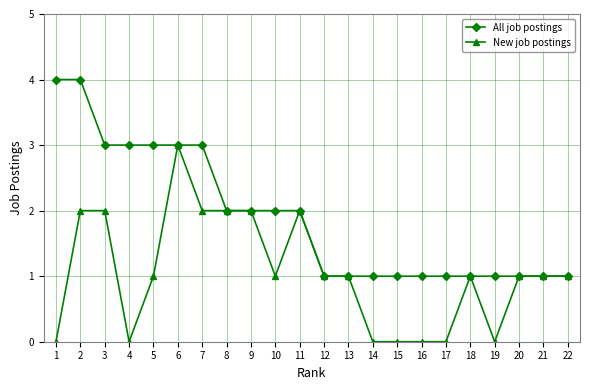

List the series in order of their overall mean, highest first.

All job postings, New job postings